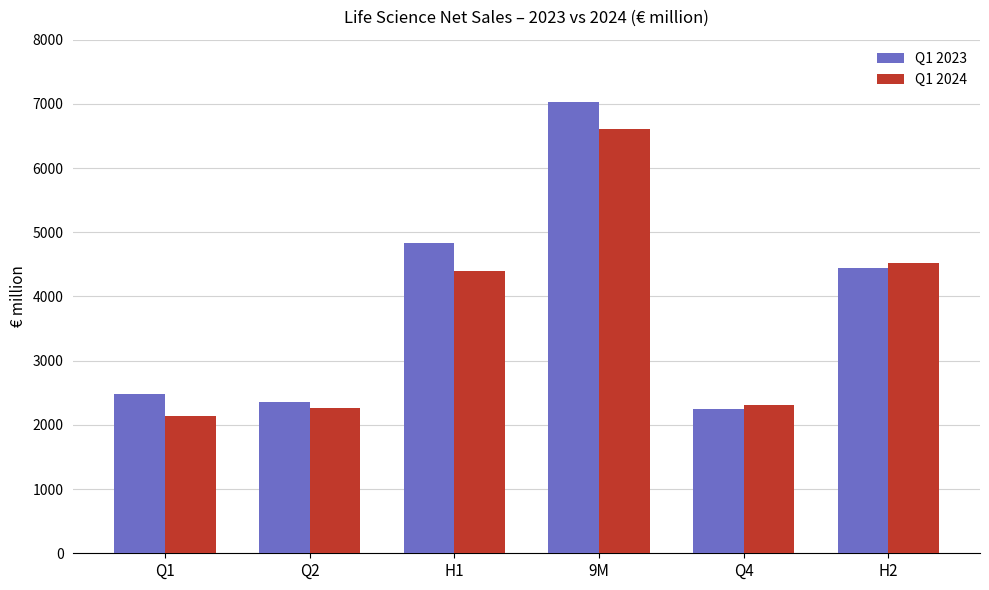

What position from the right is Q2?

5